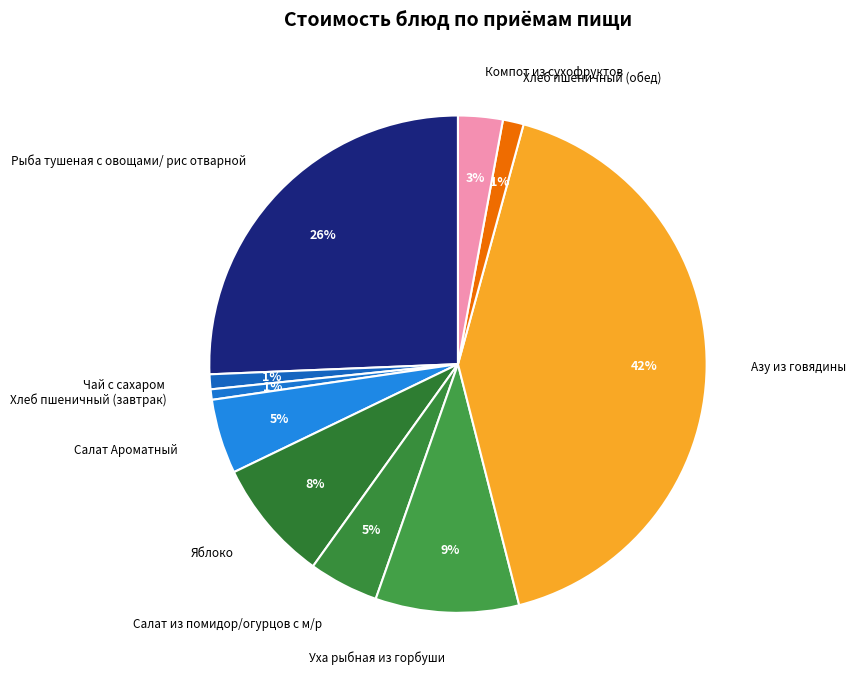

To the nearest percent, what is the difference between the largest and smallest slice percentages?

41%